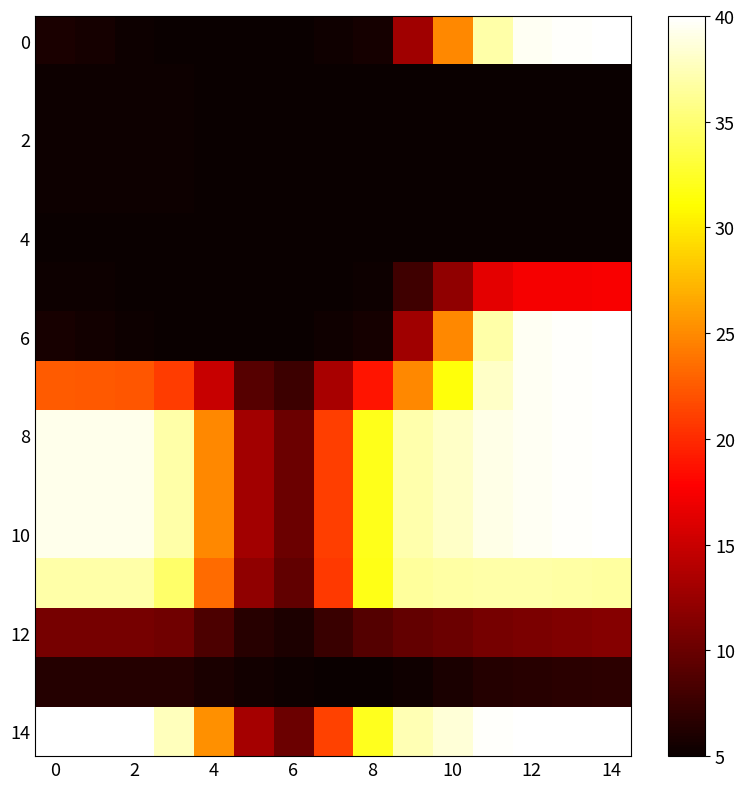

Which series has the largest total across all categories?

14